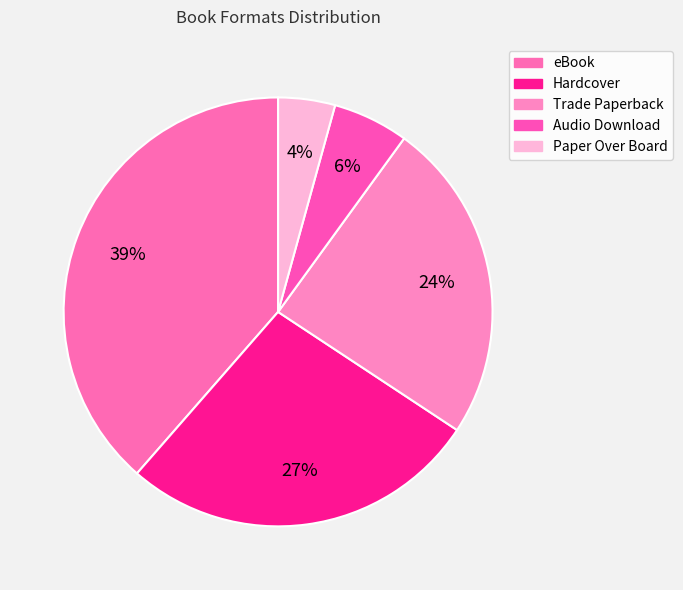

What is the largest slice in the pie chart?

eBook